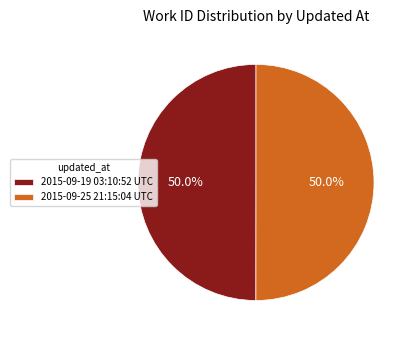

What portion of the pie excludes 2015-09-19 03:10:52 UTC?

50.0%